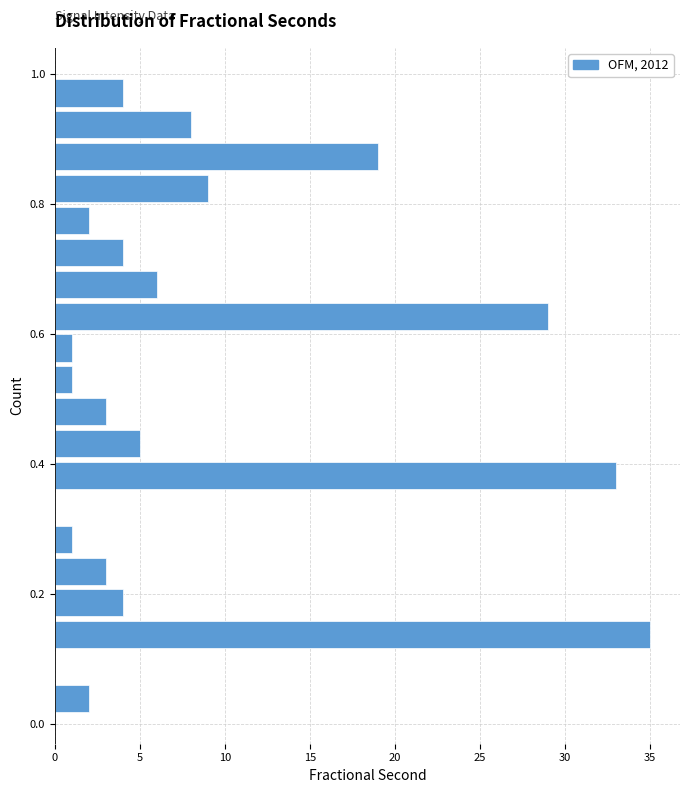

Read against the y-axis, roughly where is the centre of the longest bar?

0.14